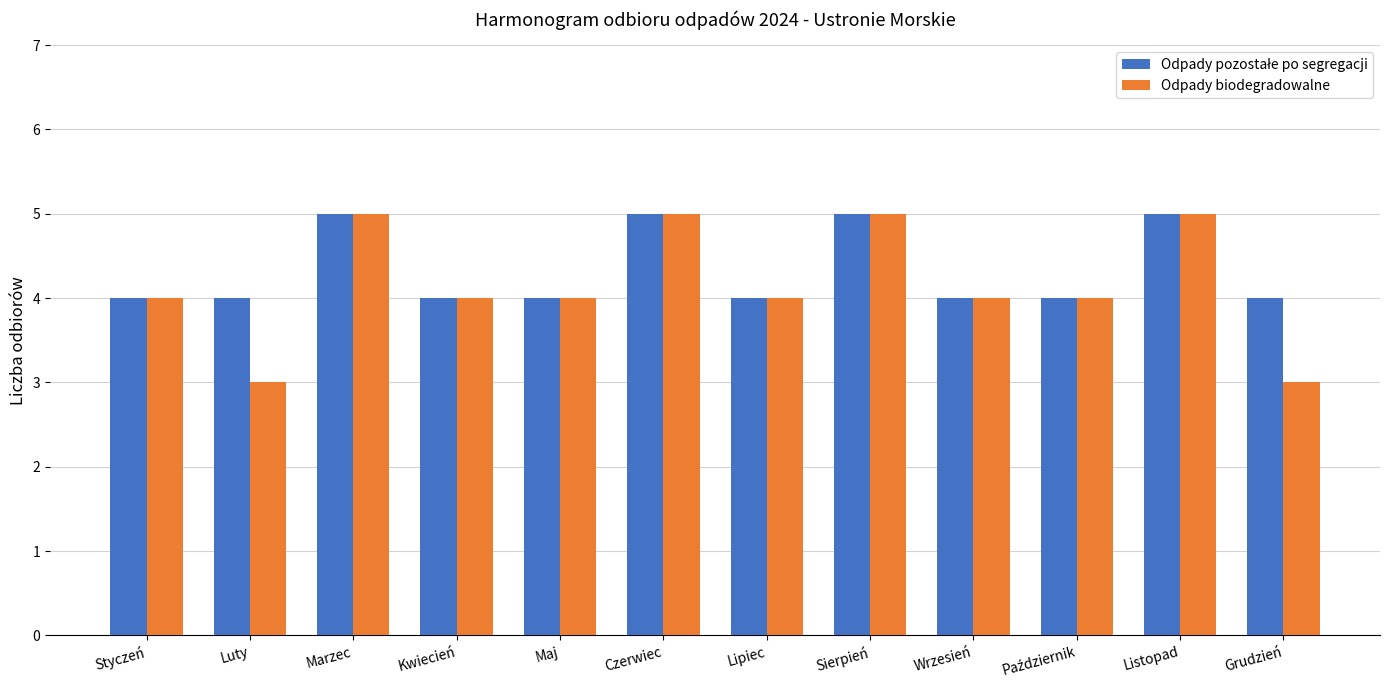

What is the maximum value for Odpady biodegradowalne?

5